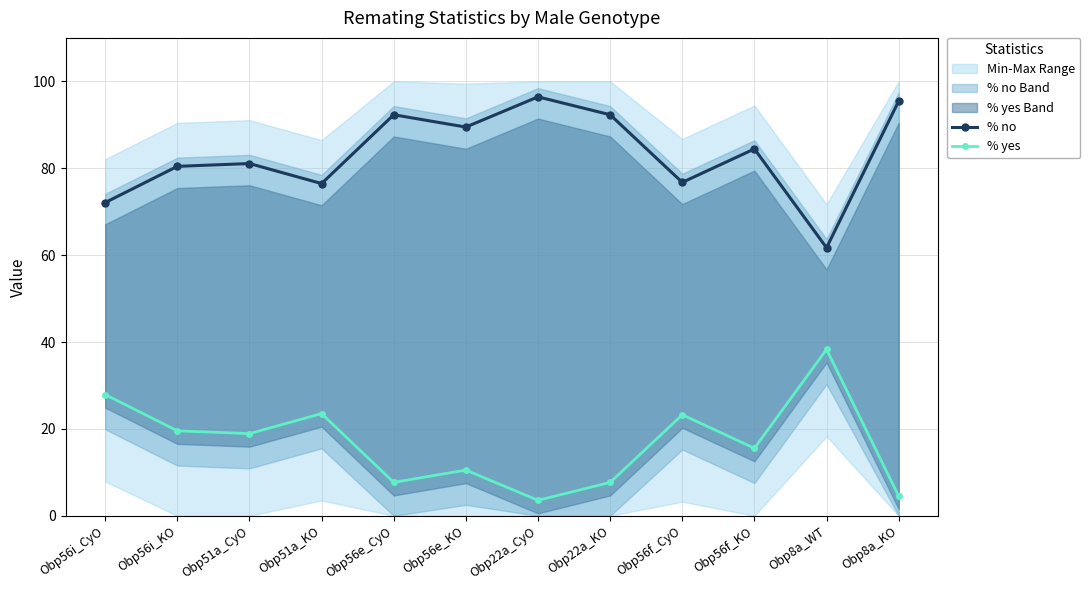

Reading left to right, what are all the values shown in this chart?

% no: Obp56i_CyO=72.1	Obp56i_KO=80.4	Obp51a_CyO=81.1	Obp51a_KO=76.5	Obp56e_CyO=92.3	Obp56e_KO=89.5	Obp22a_CyO=96.4	Obp22a_KO=92.3	Obp56f_CyO=76.7	Obp56f_KO=84.4	Obp8a_WT=61.7	Obp8a_KO=95.5
% yes: Obp56i_CyO=27.9	Obp56i_KO=19.6	Obp51a_CyO=18.9	Obp51a_KO=23.5	Obp56e_CyO=7.7	Obp56e_KO=10.5	Obp22a_CyO=3.6	Obp22a_KO=7.7	Obp56f_CyO=23.3	Obp56f_KO=15.6	Obp8a_WT=38.3	Obp8a_KO=4.5